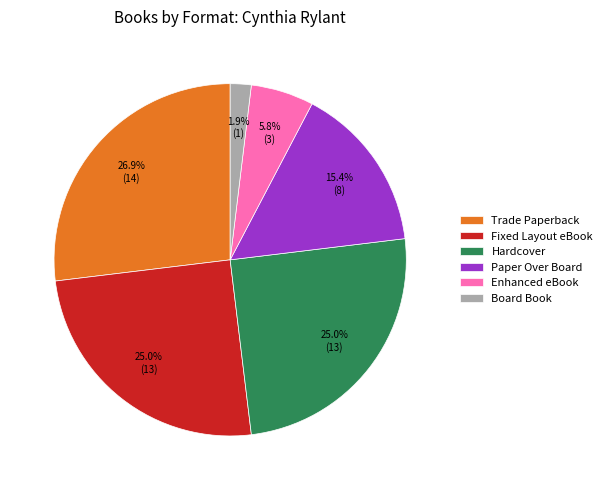

Which slice is the smallest?

Board Book